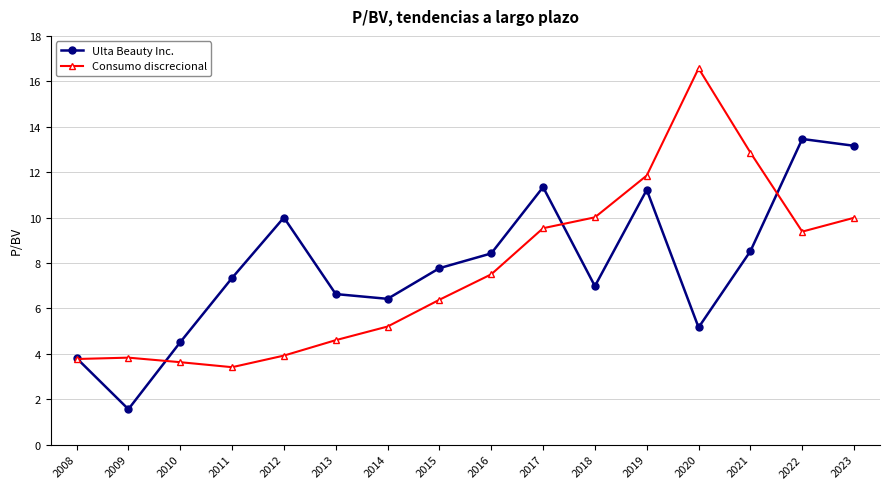

At 2015, list the series in order from largest to smallest.

Ulta Beauty Inc., Consumo discrecional